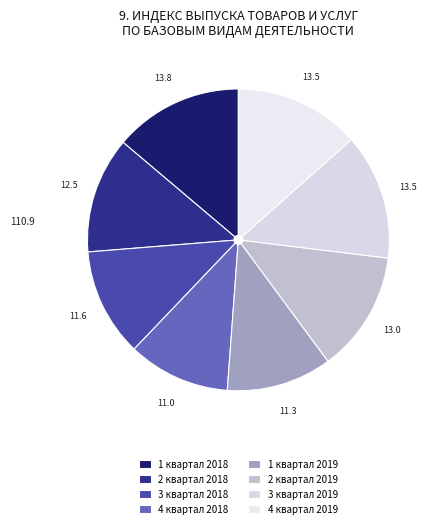

Is it true that 3 квартал 2019 is 6% of the pie?

False